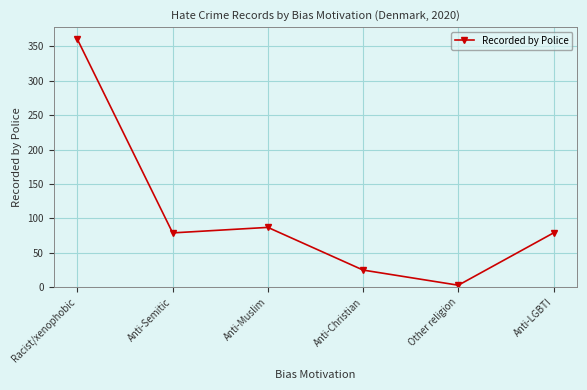

Does the chart display data point markers on the line(s)?

Yes